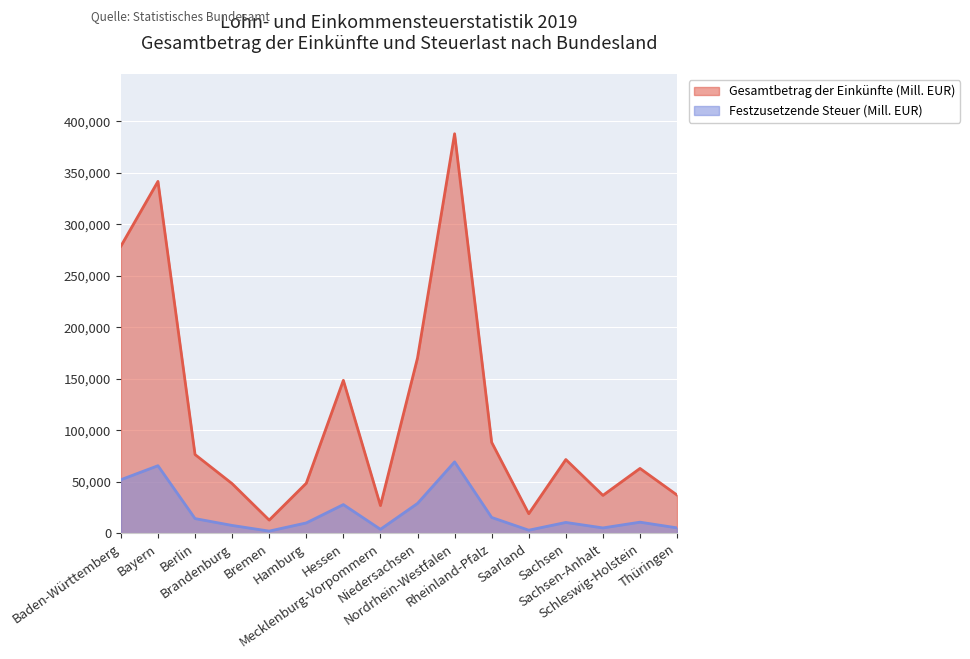

Reading left to right, extract all data points from this chart.

Gesamtbetrag der Einkünfte (Mill. EUR): 278903.9	341785.3	76588.2	48331.8	12918.2	48735.2	148623.5	27041.7	170337.1	388061.5	88409.5	19144.2	71735.4	36935.8	63106.9	37208.1
Festzusetzende Steuer (Mill. EUR): 52157.9	65744.1	14401.7	7743.1	2248.0	10194.9	28003.1	3997.6	29123.6	69462.6	15485.4	3132.7	10655.6	5341.4	10917.4	5392.1